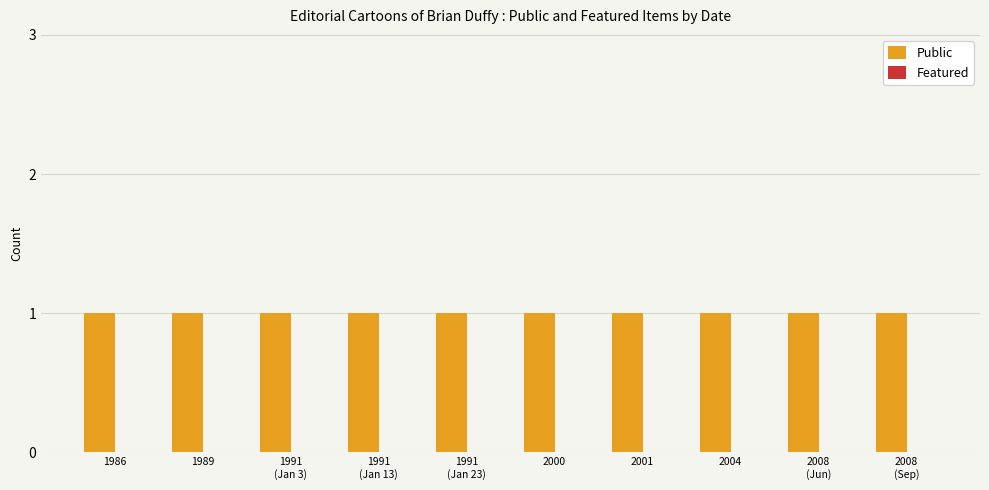

Rank the series by their average value, from lowest to highest.

Featured, Public